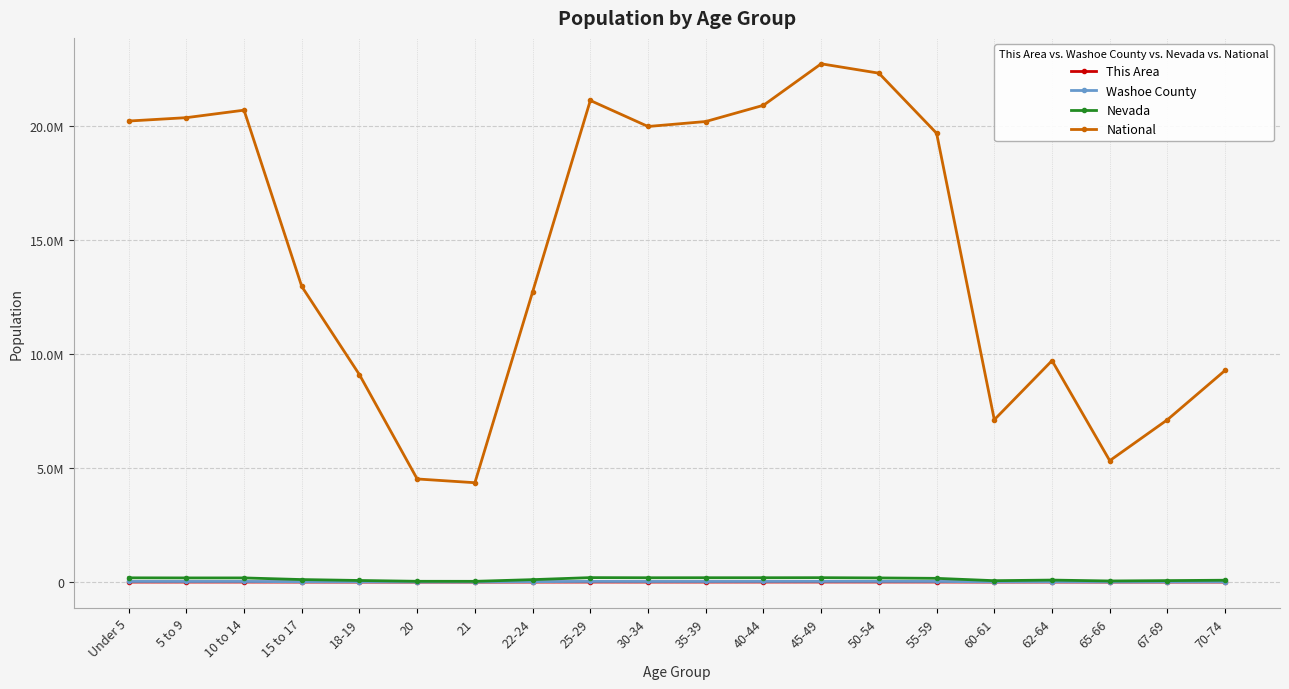

Where is National nearest to the value 13531442?

15 to 17